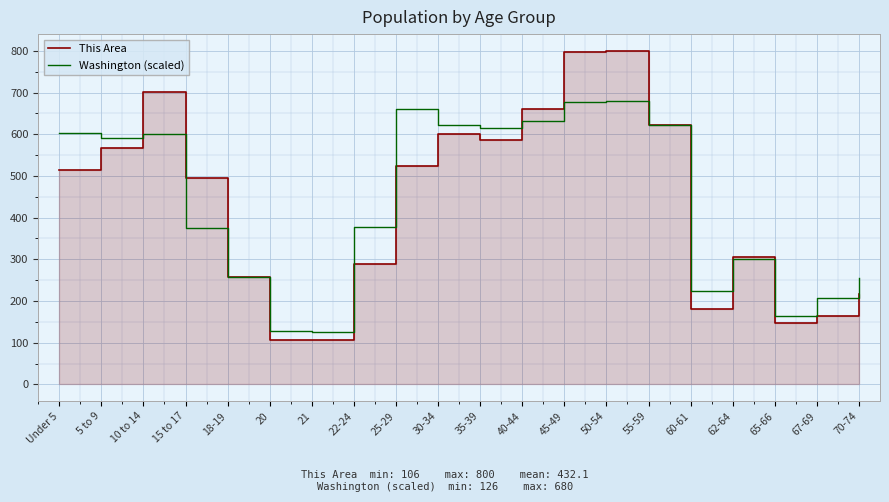

What is the label of the 3rd point from the right?

65-66